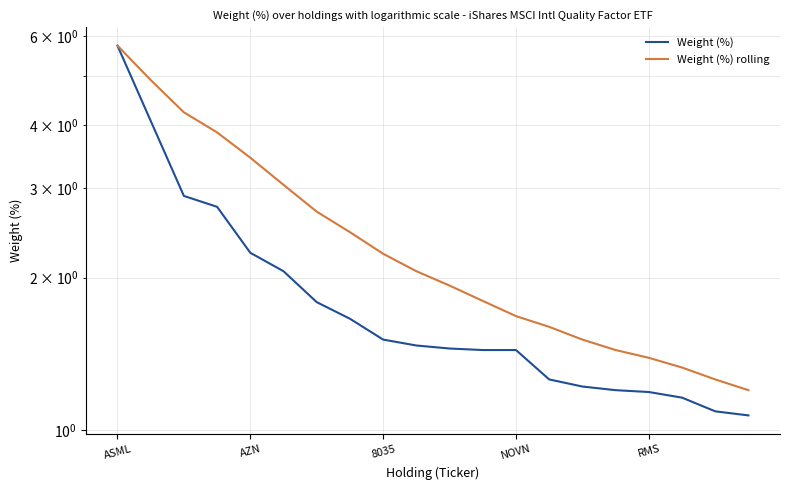

Which series has the widest spread of values?

Weight (%)